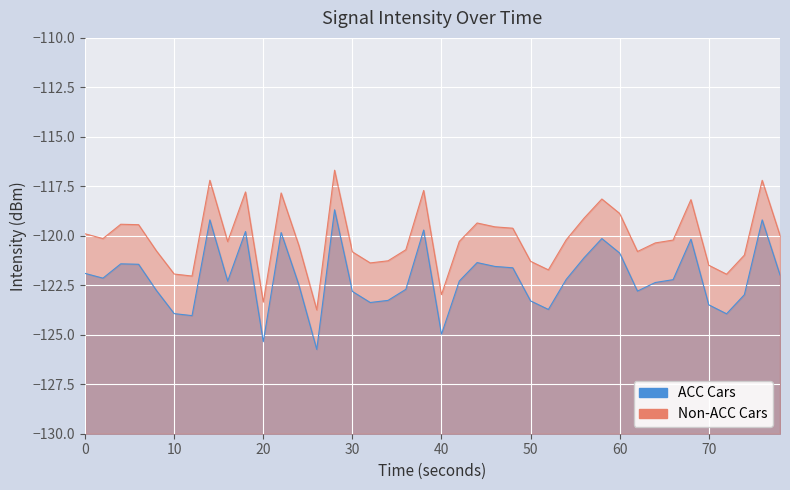

What is the spread (max minus min) of values at 36?

2.0